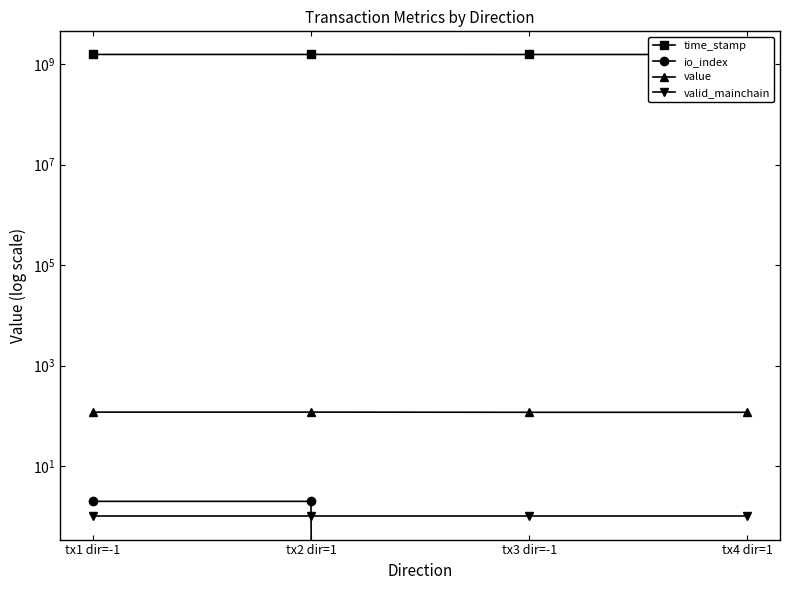

Which series has the largest total across all categories?

time_stamp